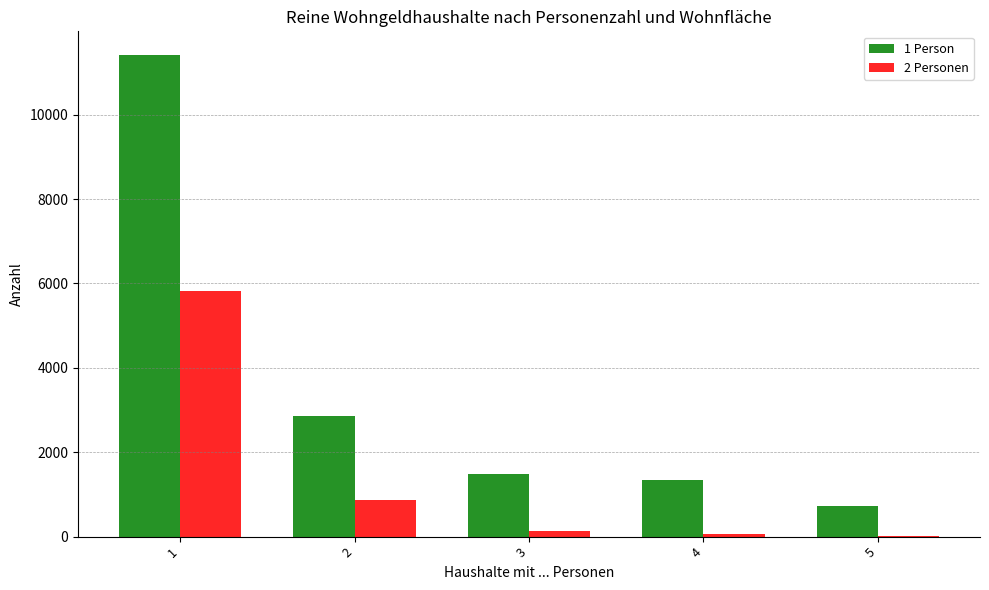

Reading right to left, extract all data points from this chart.

1 Person: 729	1347	1472	2866	11406
2 Personen: 15	66	122	861	5829